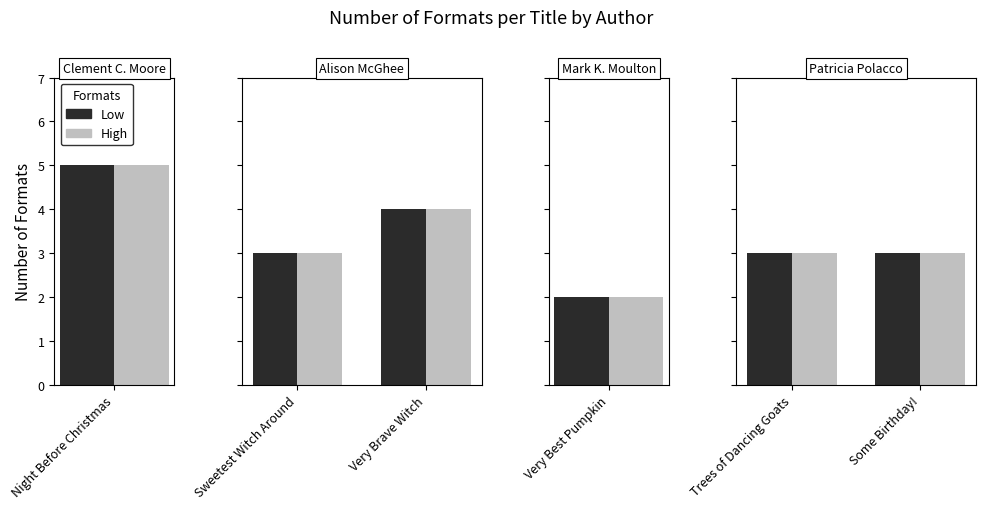

Reading left to right, extract all data points from this chart.

Clement C. Moore (576583057)=5	Alison McGhee (21408612) - Sweetest Witch=3	Alison McGhee (21408612) - Very Brave Witch=4	Mark Kimball Moulton (46433679)=2	Patricia Polacco (707080) - Dancing Goats=3	Patricia Polacco (707080) - Some Birthday=3